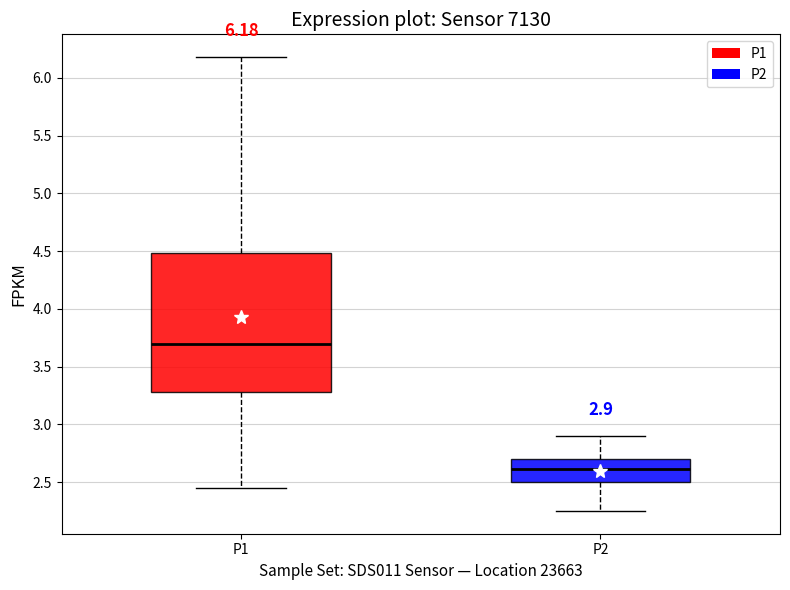

Comparing the boxes themselves (not the whiskers), which one is the tallest?

P1